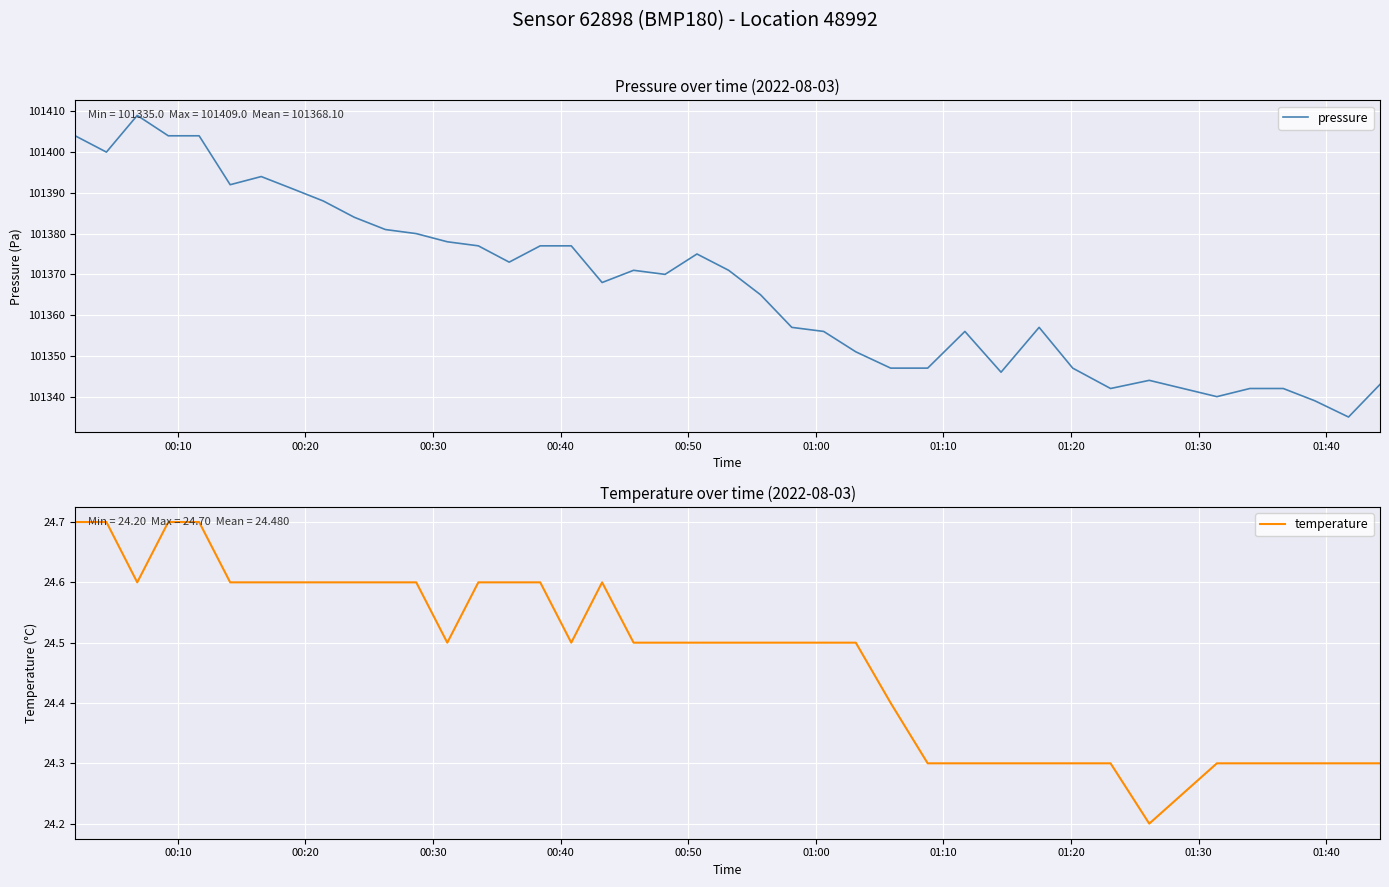

True or false: pressure has a value of 51287.0 at 00:30.

False